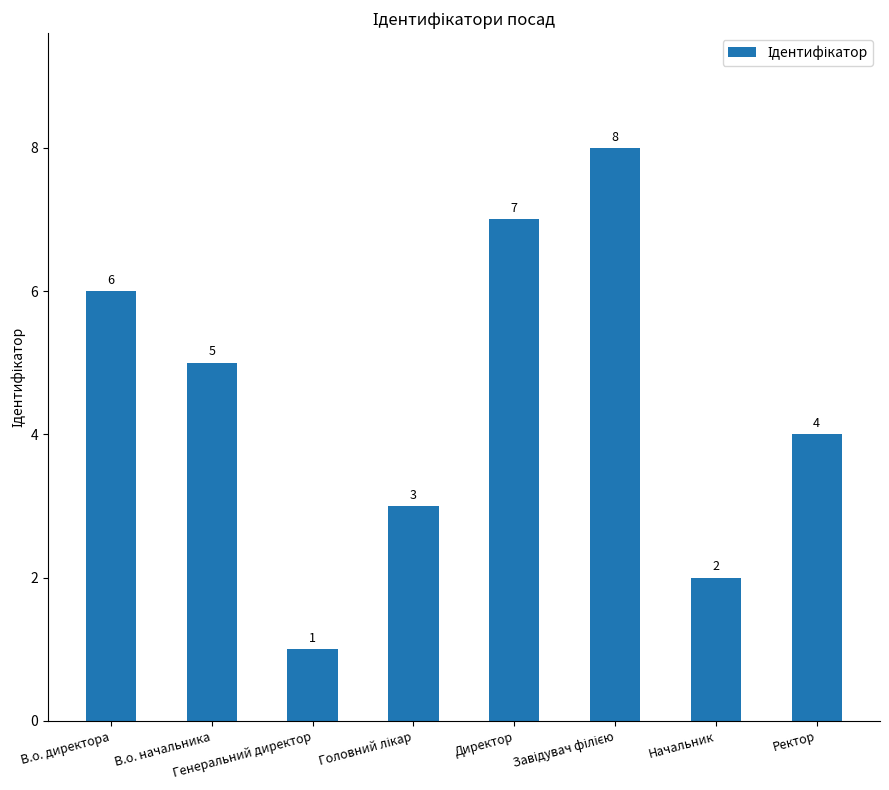

What is the value of the 8th bar from the left?

4